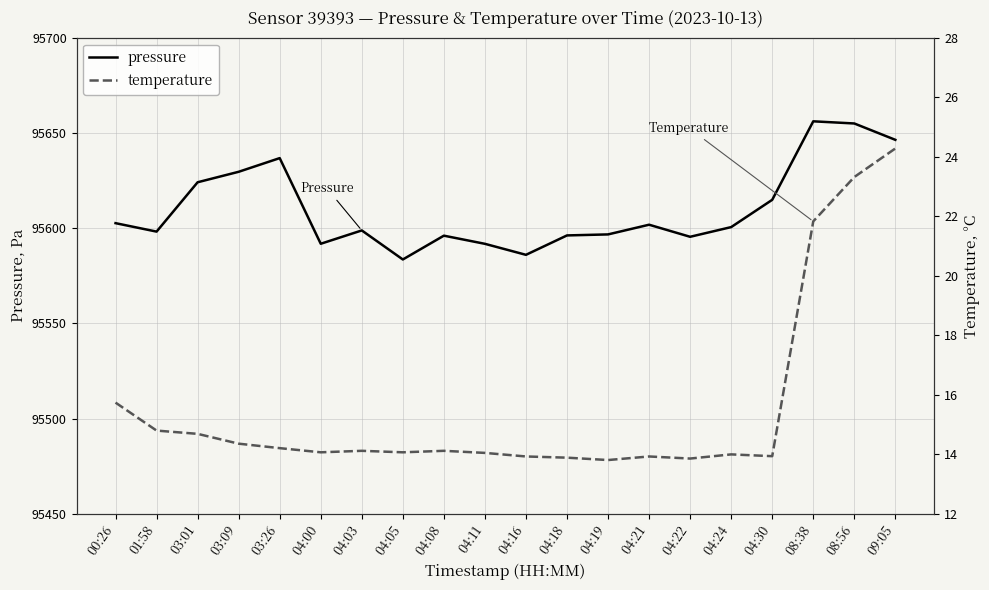

Is this an area chart (filled region under the line)?

No